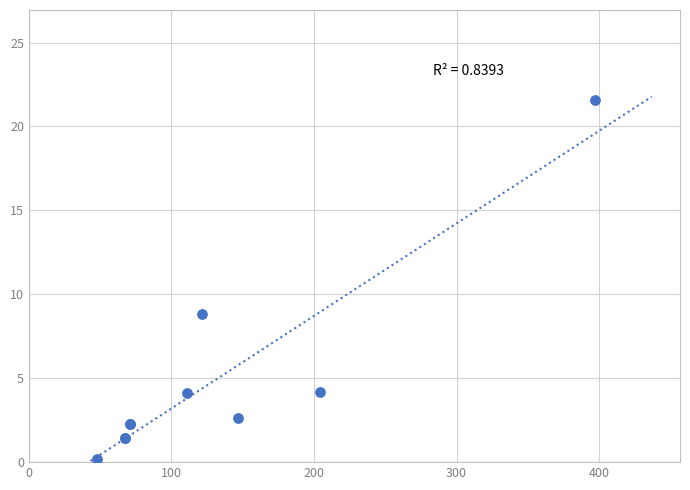

What Y value in the scatter plot is closest to 10?

8.8